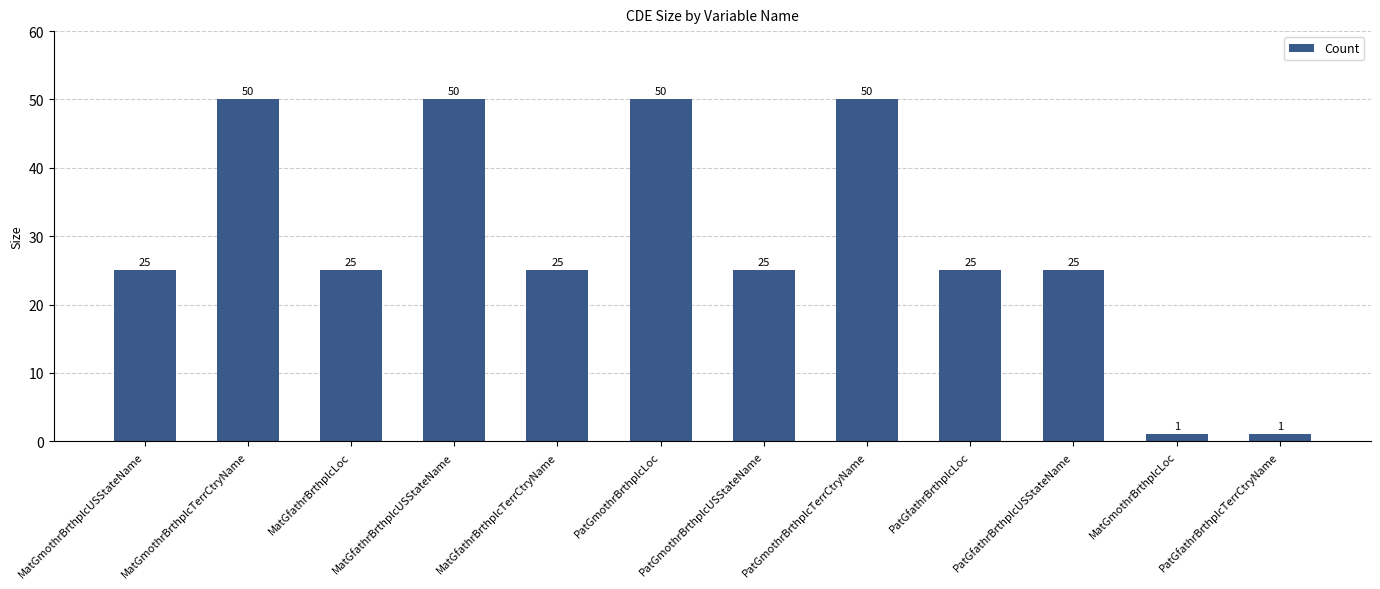

What is the difference between the maximum and second lowest values?

49